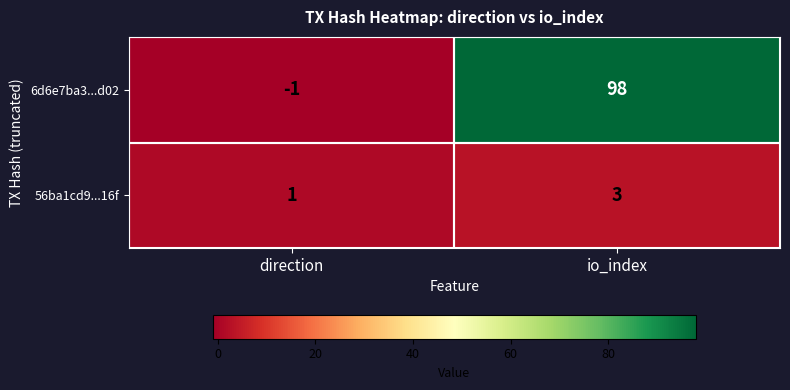

What is the highest value of the 6d6e7ba3...d02 series?

98